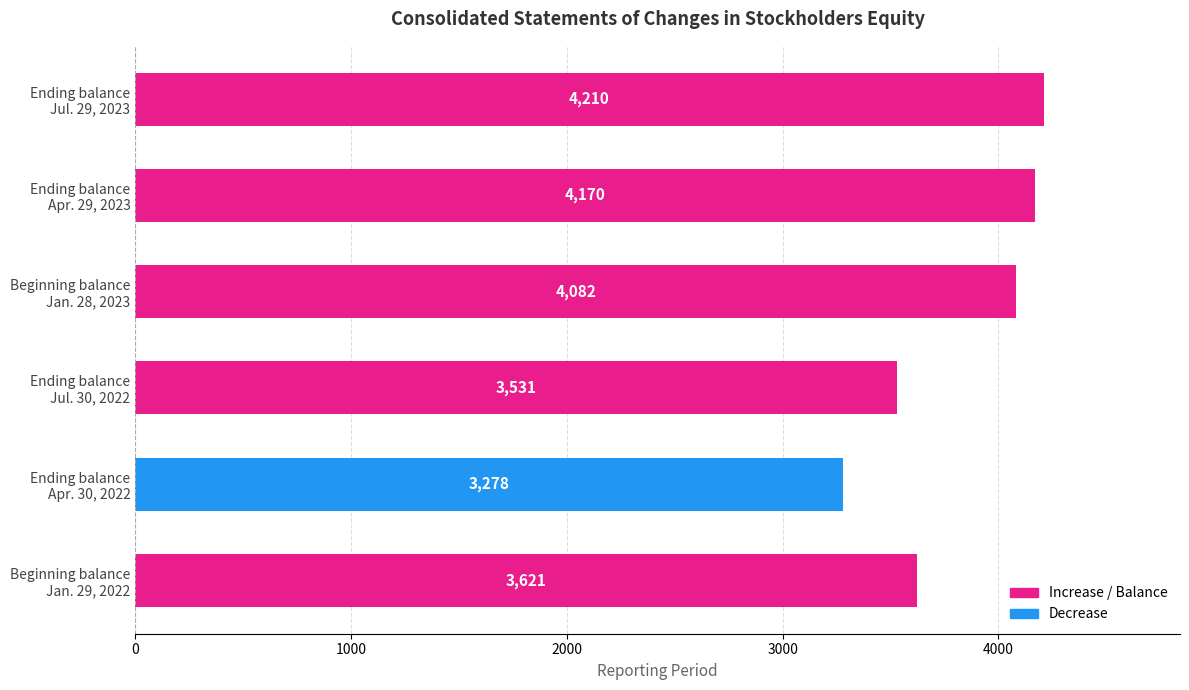

List the labels in order of value, smallest first.

Ending balance
Apr. 30, 2022, Ending balance
Jul. 30, 2022, Beginning balance
Jan. 29, 2022, Beginning balance
Jan. 28, 2023, Ending balance
Apr. 29, 2023, Ending balance
Jul. 29, 2023